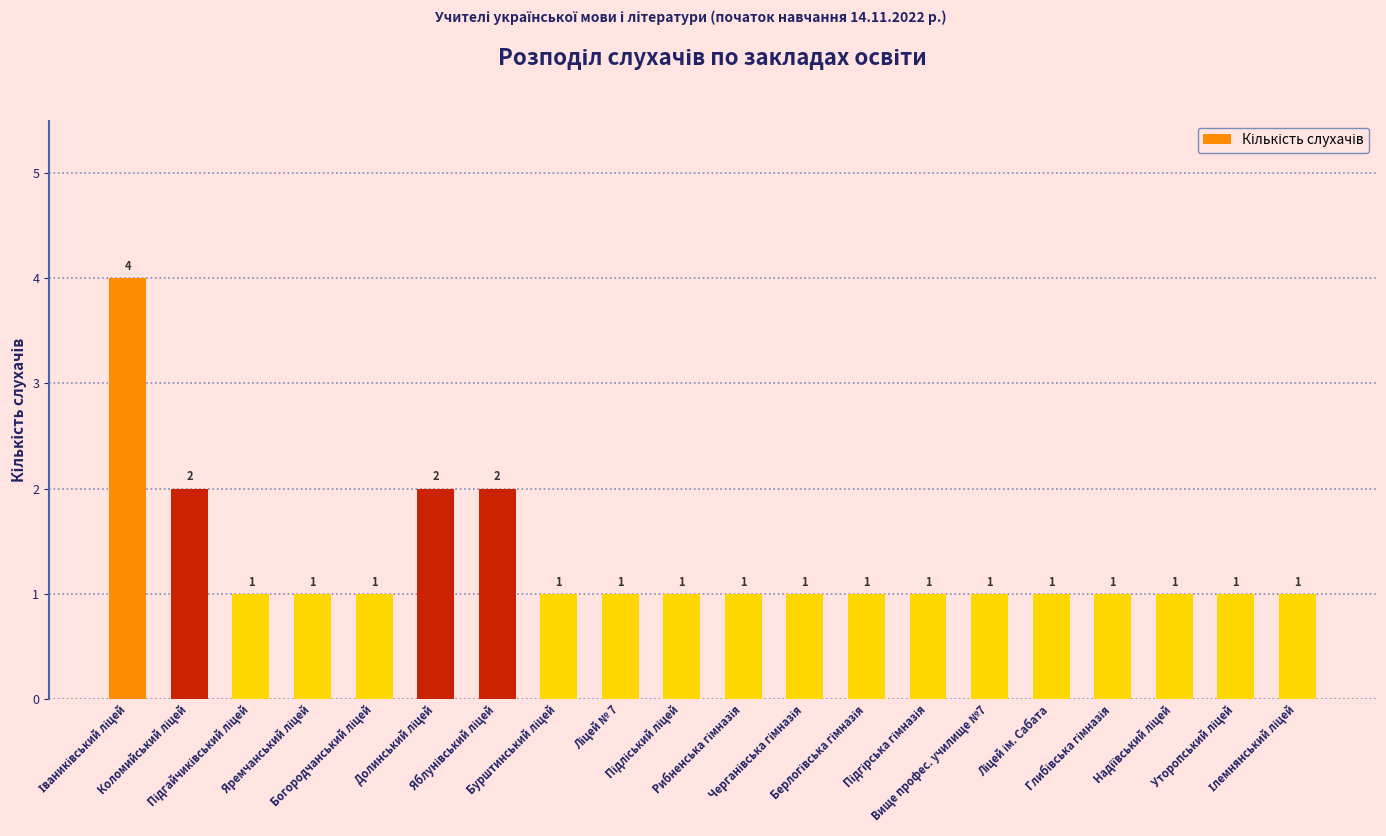

What is the difference between the maximum and minimum values?

3